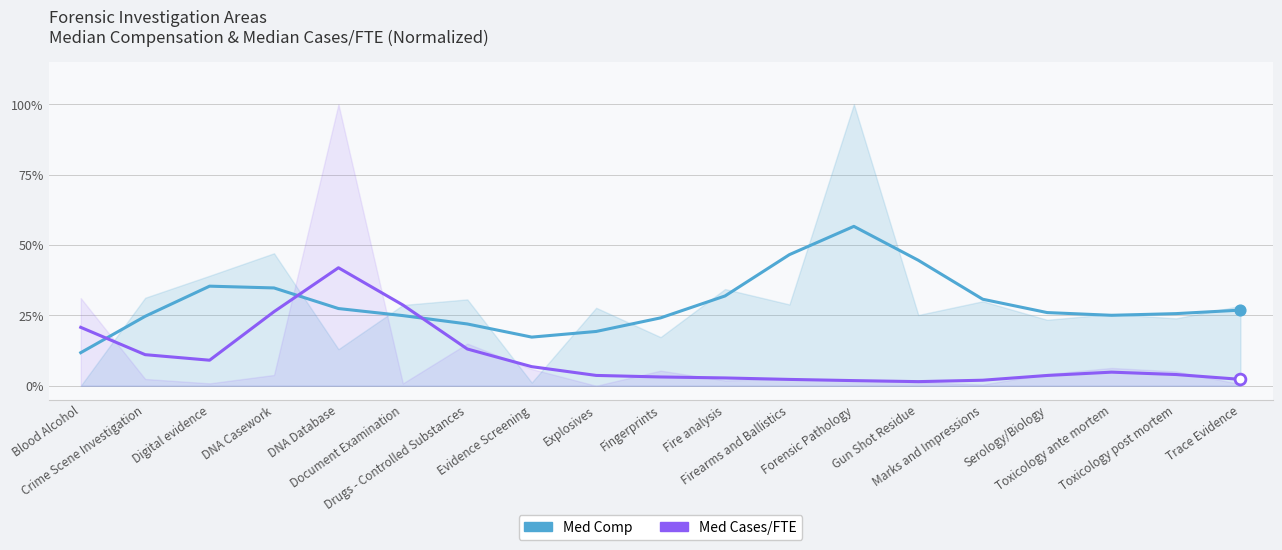

Which series has the largest Y range (max minus min)?

Med Comp